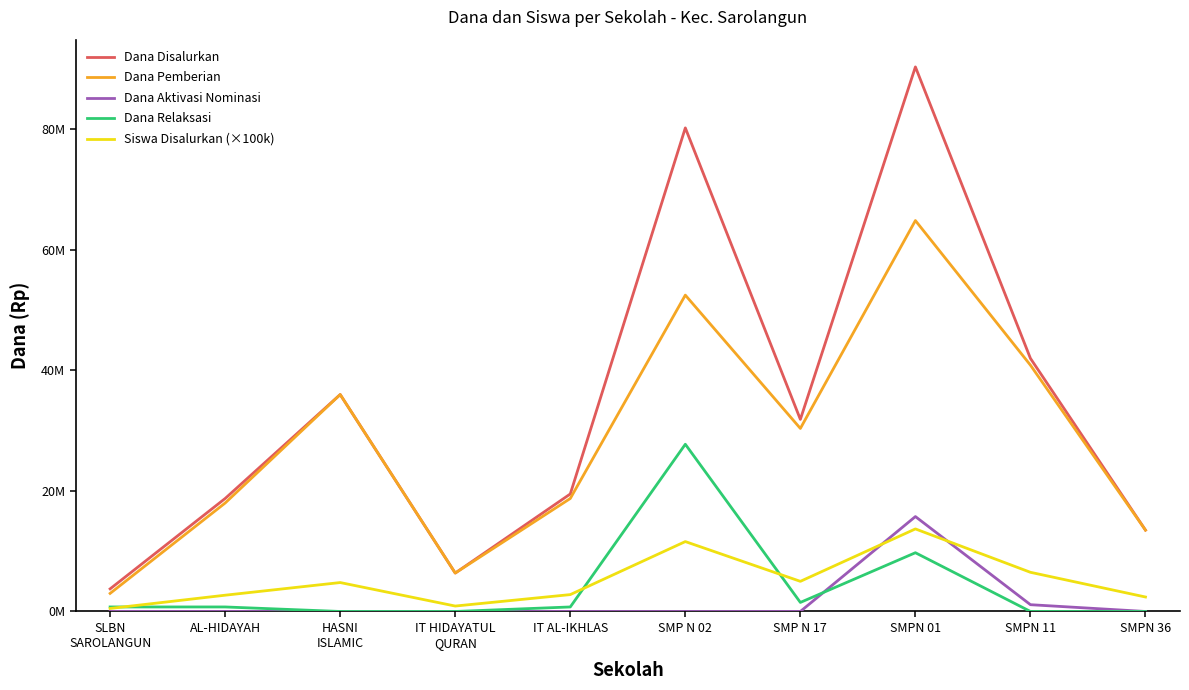

Reading right to left, list all the values displayed in this chart.

Dana Disalurkan: 13500000	42000000	90375000	31875000	80250000	19500000	6375000	36000000	18750000	3750000
Dana Pemberian: 13500000	40875000	64875000	30375000	52500000	18750000	6375000	36000000	18000000	3000000
Dana Aktivasi Nominasi: 0	1125000	15750000	0	0	0	0	0	0	0
Dana Relaksasi: 0	0	9750000	1500000	27750000	750000	0	0	750000	750000
Siswa Disalurkan (×100k): 2400000	6500000	13700000	5000000	11600000	2800000	900000	4800000	2700000	500000